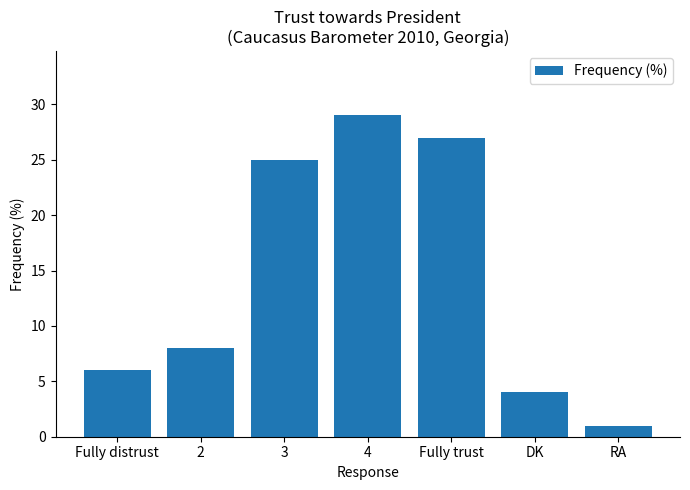

Reading left to right, extract all data points from this chart.

6	8	25	29	27	4	1